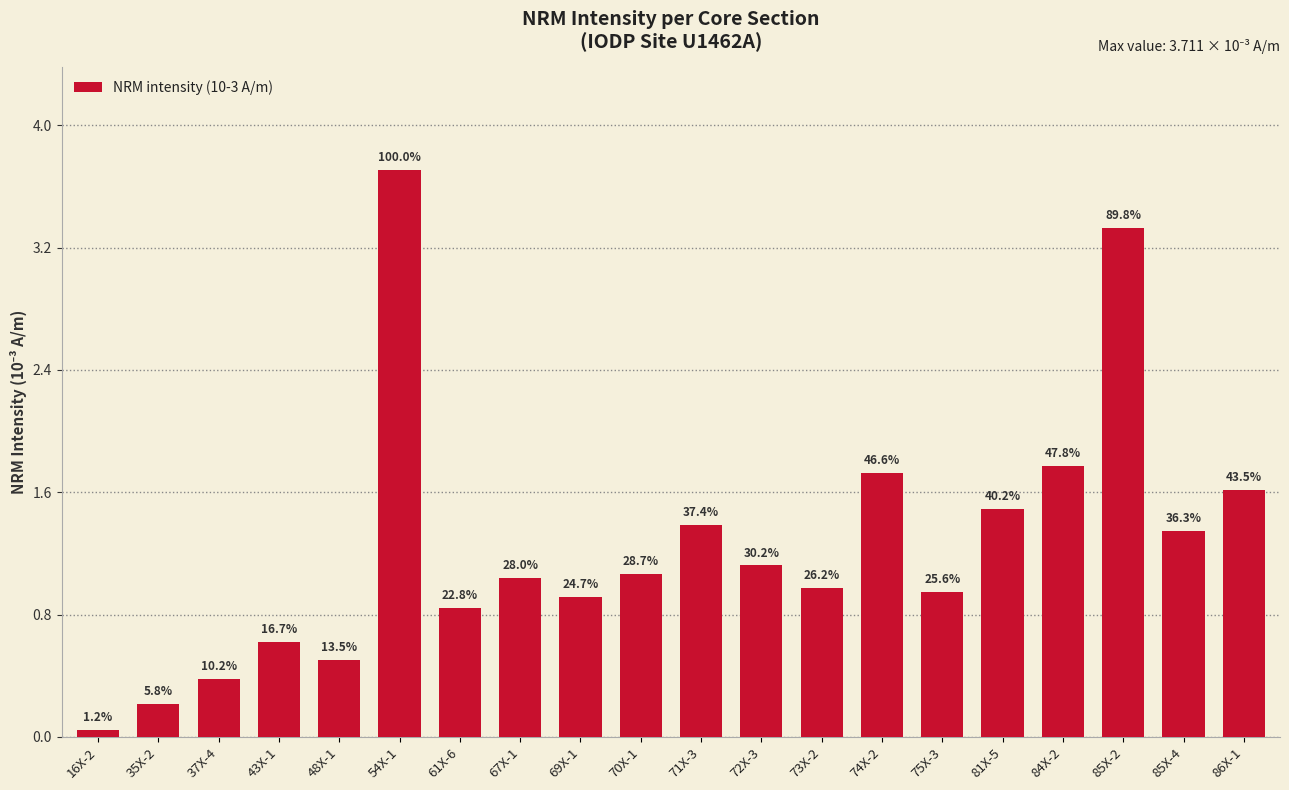

Approximately how many times larger is the value at 69X-1 compared to 67X-1?

0.9